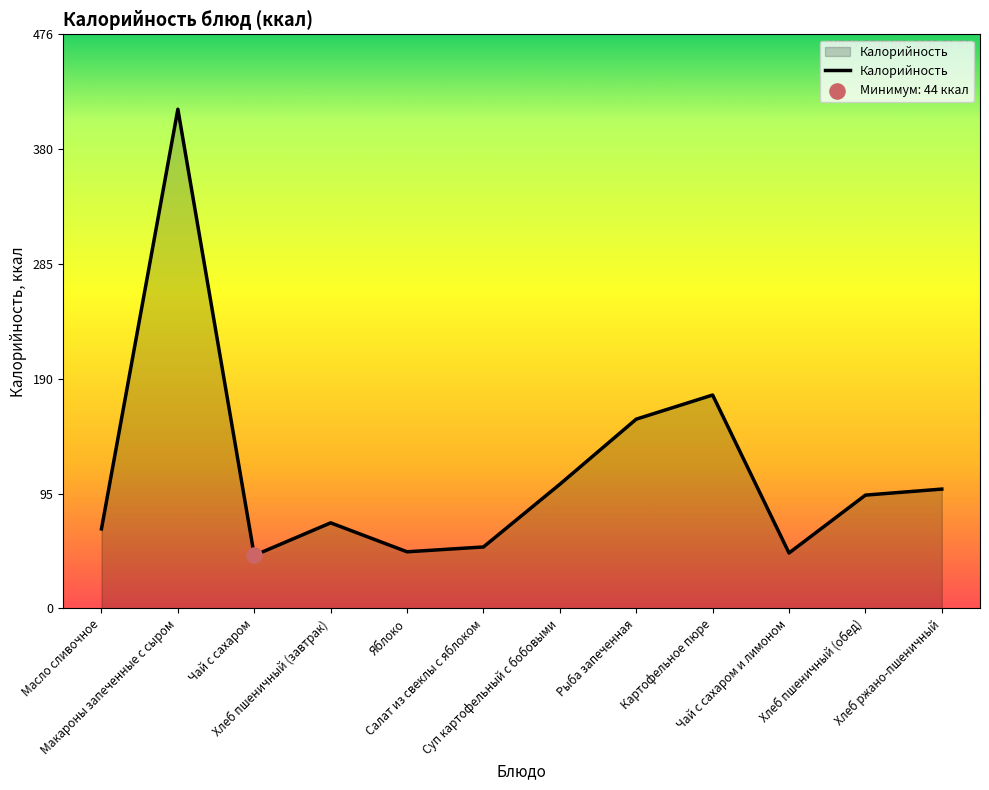

Which has a higher value, Макароны запеченные с сыром or Салат из свеклы с яблоком?

Макароны запеченные с сыром